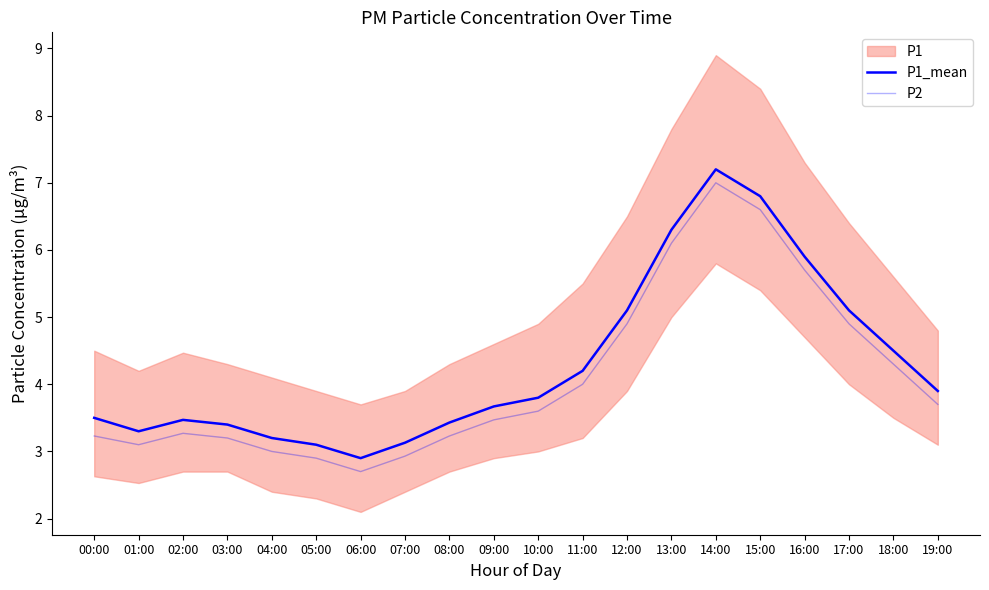

Reading left to right, transcribe all the data shown in this chart.

P1_mean: 00:00=3.5	01:00=3.3	02:00=3.5	03:00=3.4	04:00=3.2	05:00=3.1	06:00=2.9	07:00=3.1	08:00=3.4	09:00=3.7	10:00=3.8	11:00=4.2	12:00=5.1	13:00=6.3	14:00=7.2	15:00=6.8	16:00=5.9	17:00=5.1	18:00=4.5	19:00=3.9
P2: 00:00=3.2	01:00=3.1	02:00=3.3	03:00=3.2	04:00=3.0	05:00=2.9	06:00=2.7	07:00=2.9	08:00=3.2	09:00=3.5	10:00=3.6	11:00=4.0	12:00=4.9	13:00=6.1	14:00=7.0	15:00=6.6	16:00=5.7	17:00=4.9	18:00=4.3	19:00=3.7